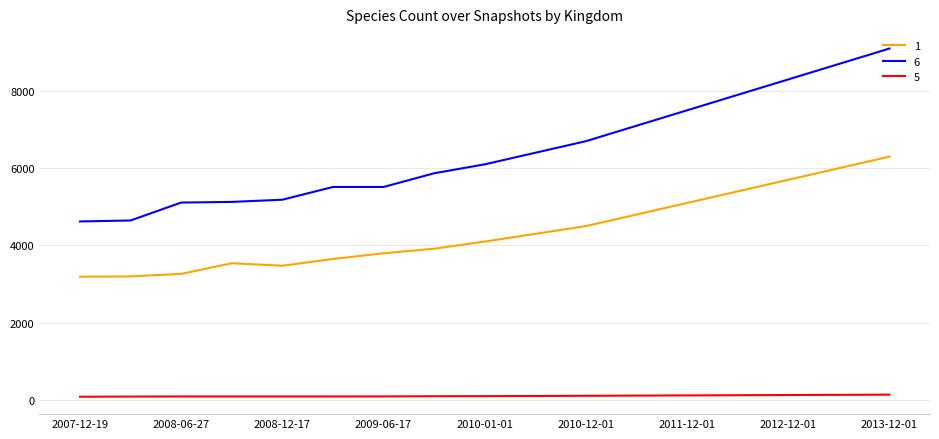

Which series has the largest range (max minus min)?

6